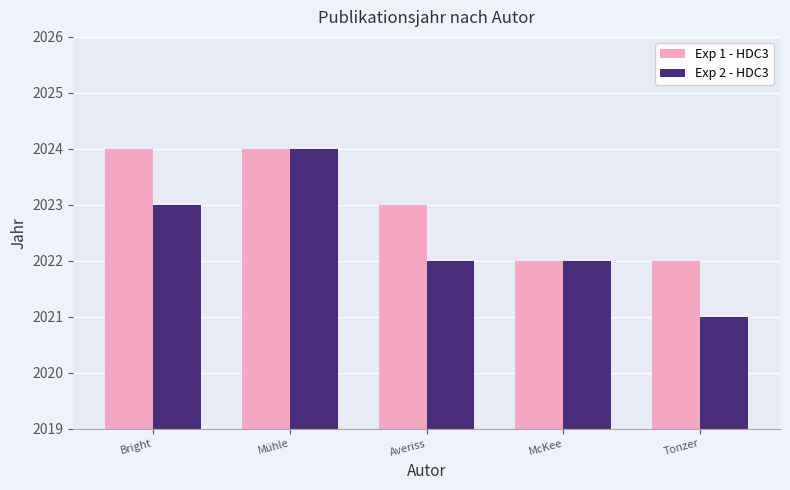

What are all the series names shown in the legend?

Exp 1 - HDC3, Exp 2 - HDC3